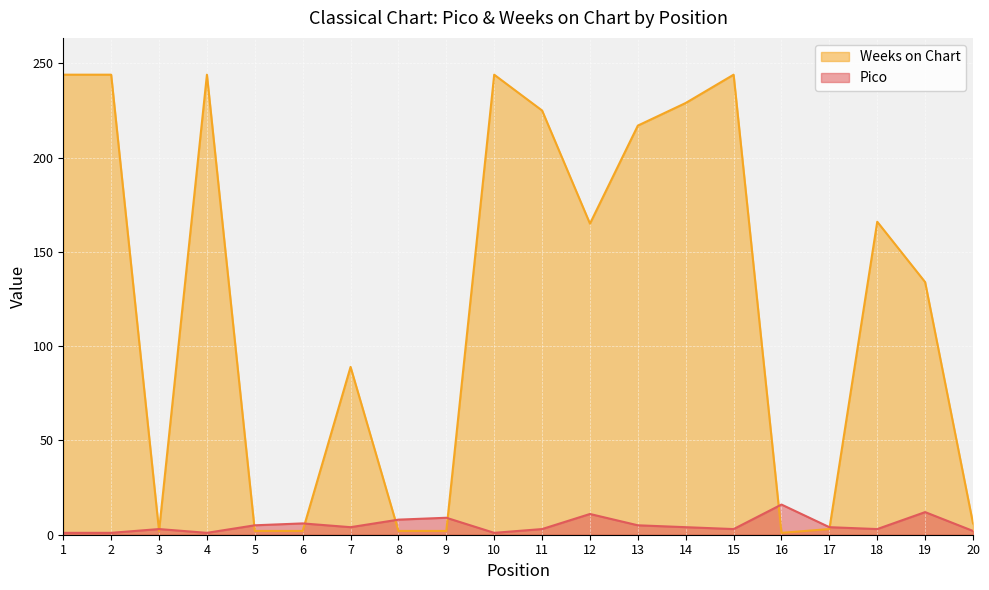

Reading left to right, what are all the values shown in this chart?

Pico: 1	1	3	1	5	6	4	8	9	1	3	11	5	4	3	16	4	3	12	2
Weeks on Chart: 244	244	2	244	2	2	89	2	2	244	225	165	217	229	244	1	3	166	134	6